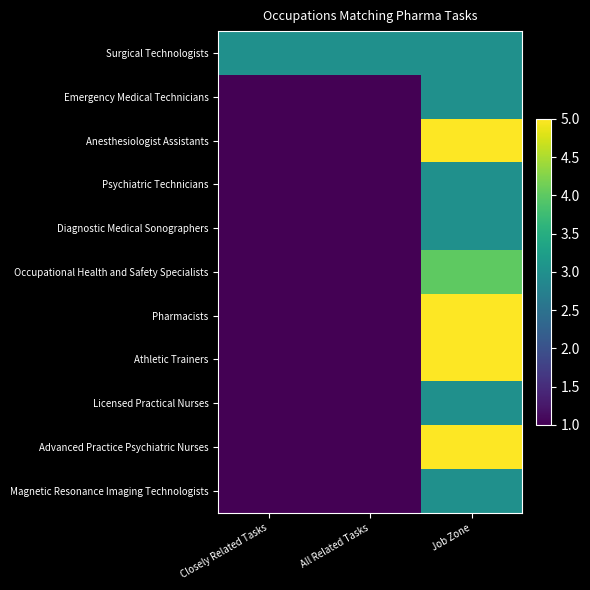

Between Closely Related Tasks and All Related Tasks, which series saw the biggest shift?

Surgical Technologists